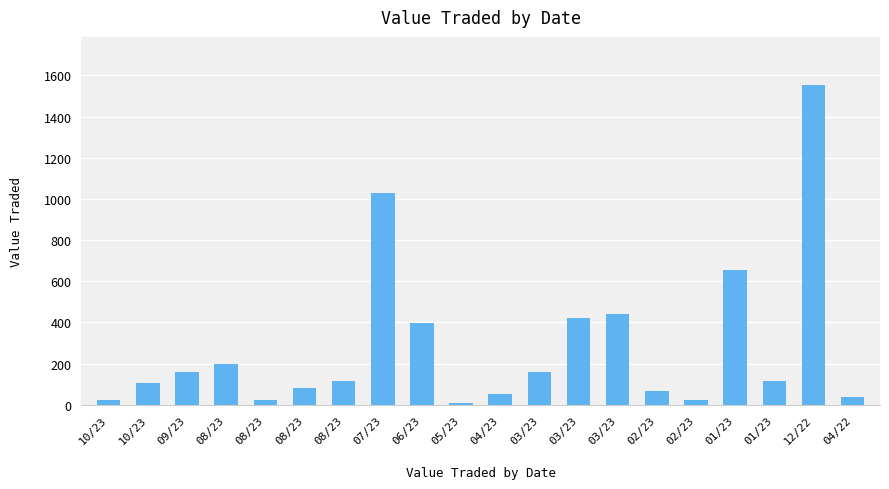

How many series are shown in this chart?

1